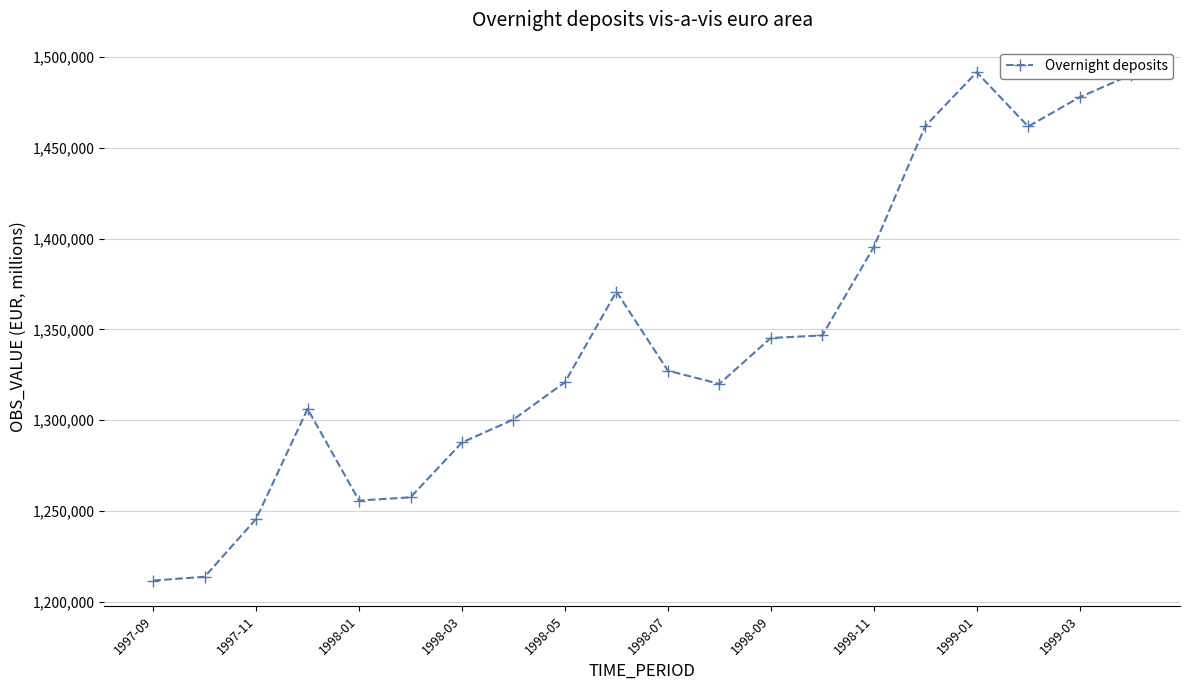

What is the sum of all values?

26888915.0